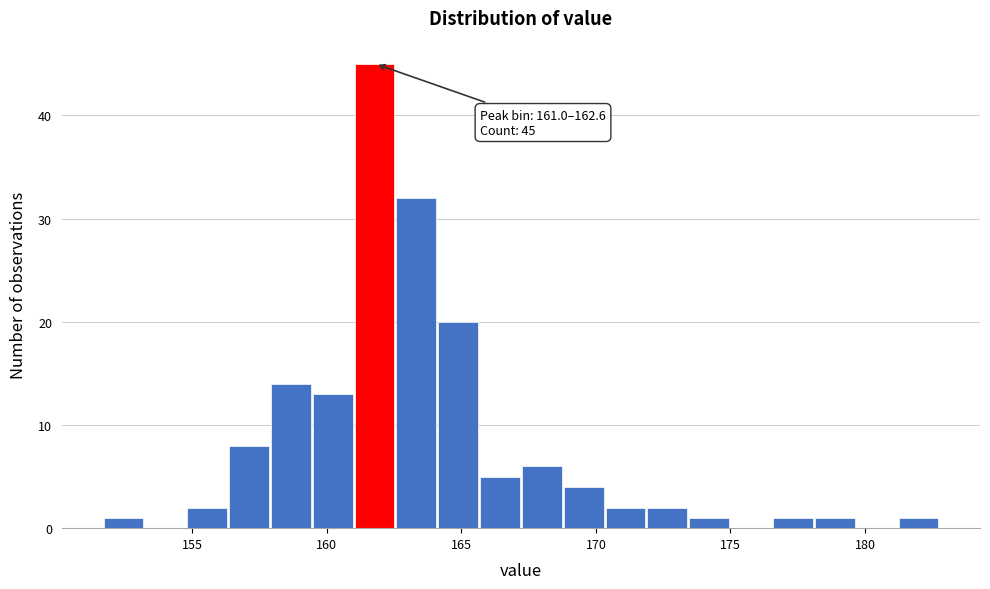

Around what value on the x-axis is the tallest bar? Give the approximate position of its centre, as read against the axis.

162.0